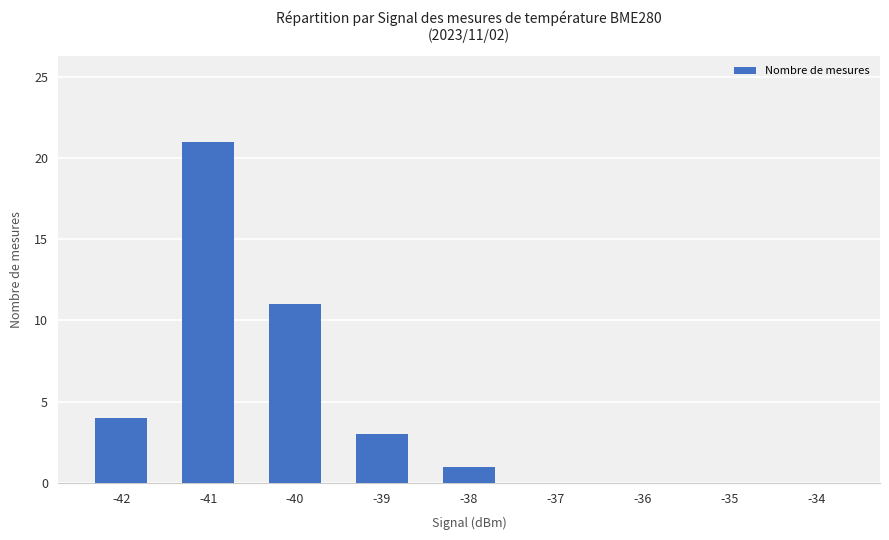

True or false: the data shows 14 at -40.

False